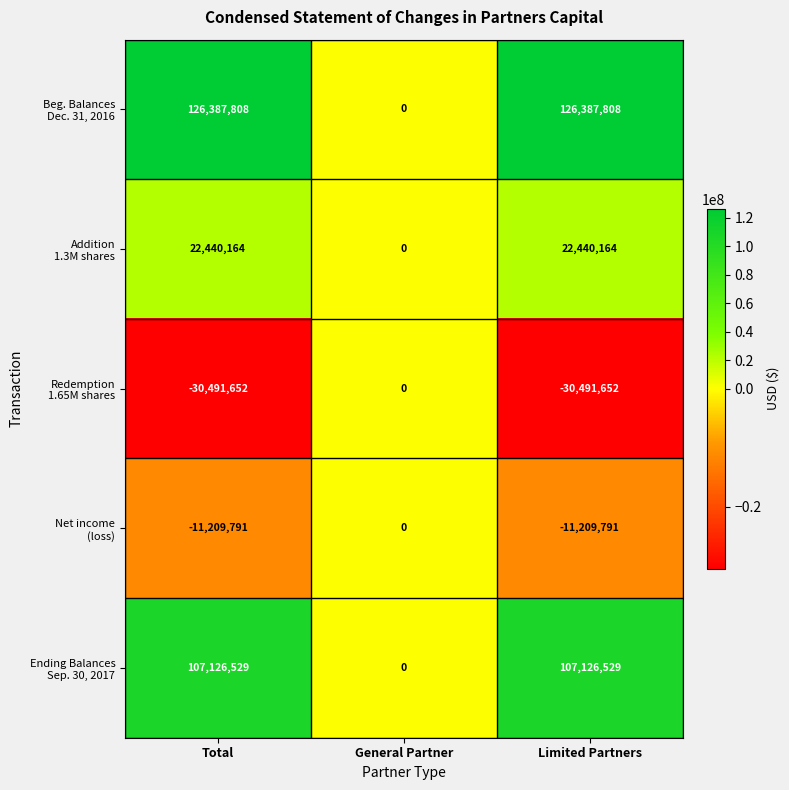

What is the spread (max minus min) of values at Total?

156879460